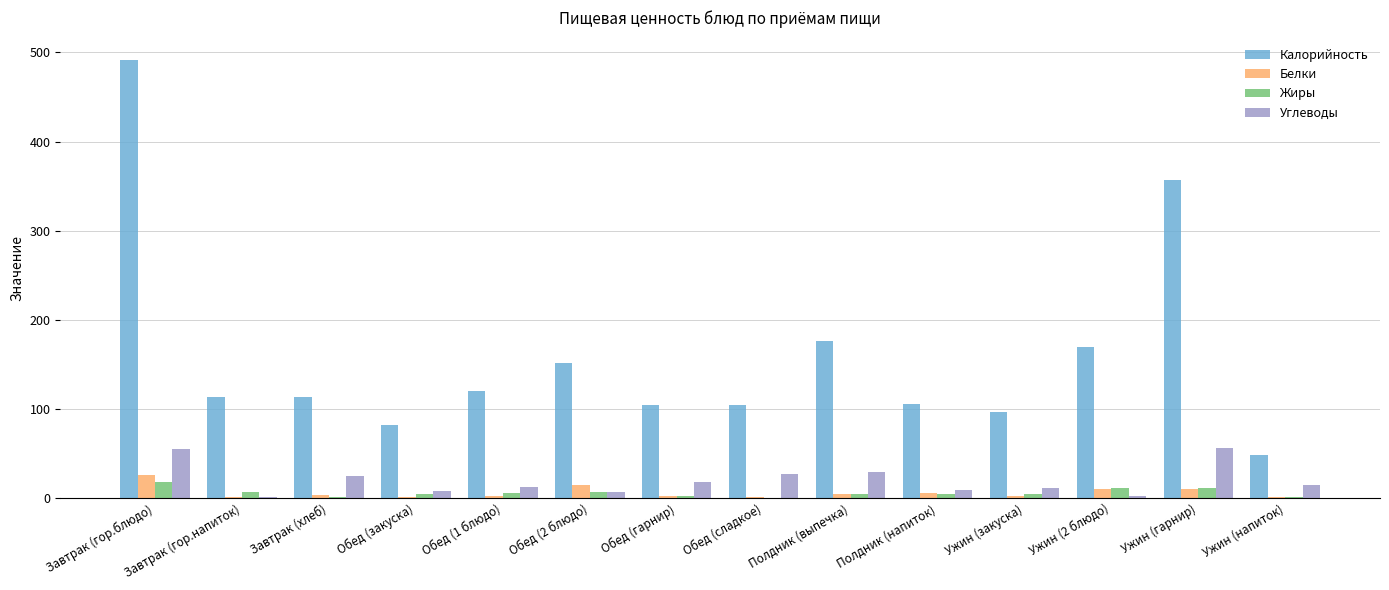

Which series has the largest total across all categories?

Калорийность